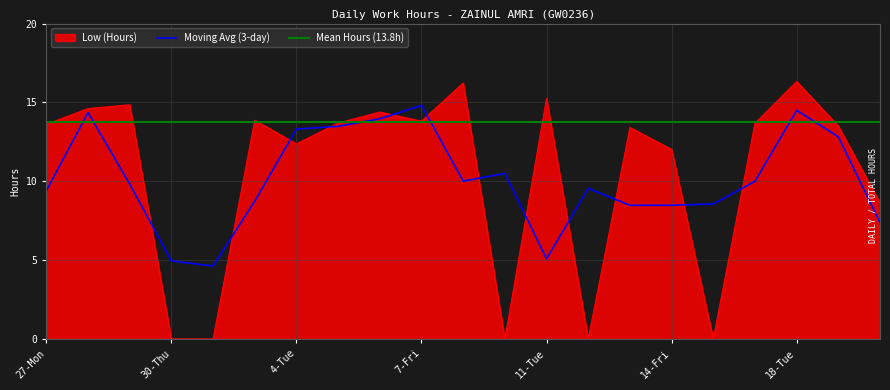

What is the value of the 2nd point from the left?

14.6